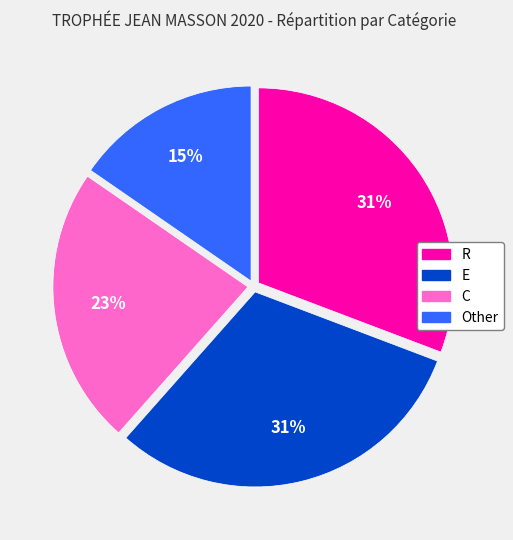

Count the number of slices in the pie.

4